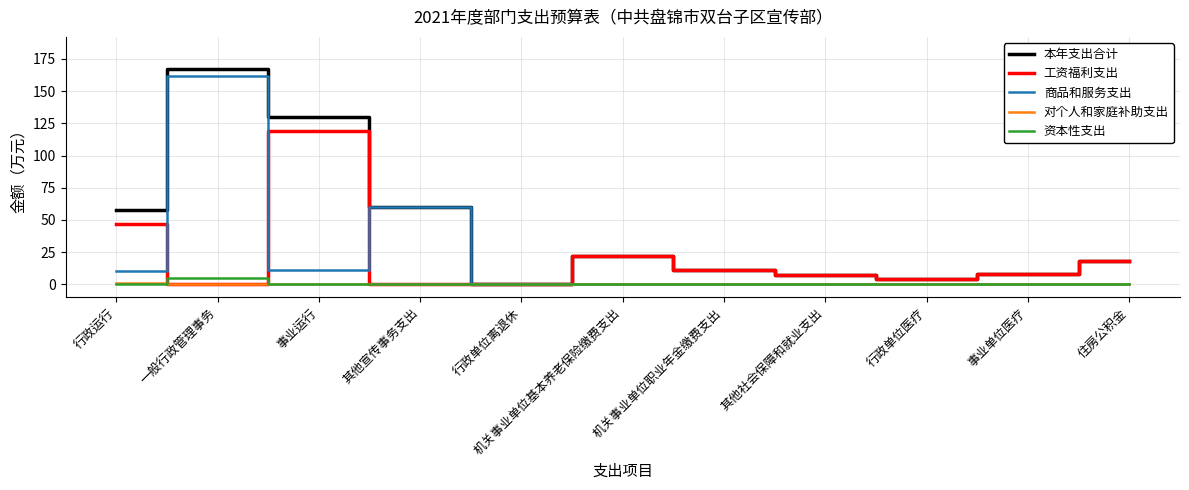

Which category has the highest value in the 商品和服务支出 series?

一般行政管理事务